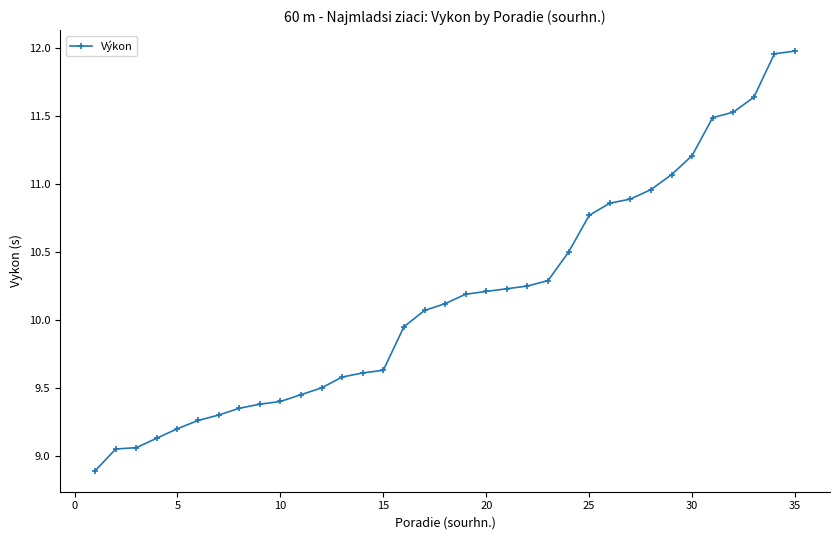

Count the number of values greater than 10.

19